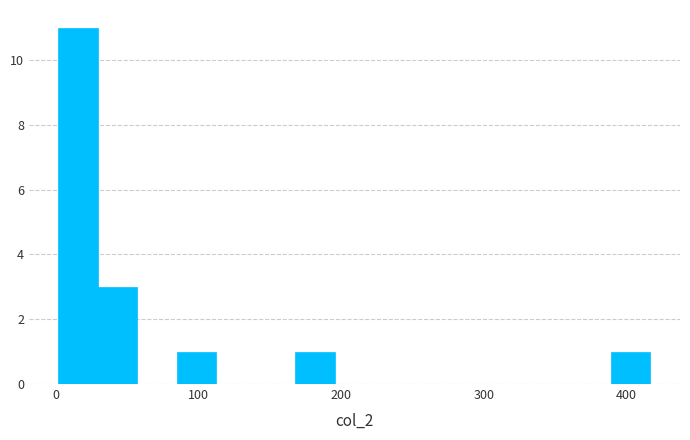

Read against the x-axis, roughly where is the centre of the tallest bar?

20